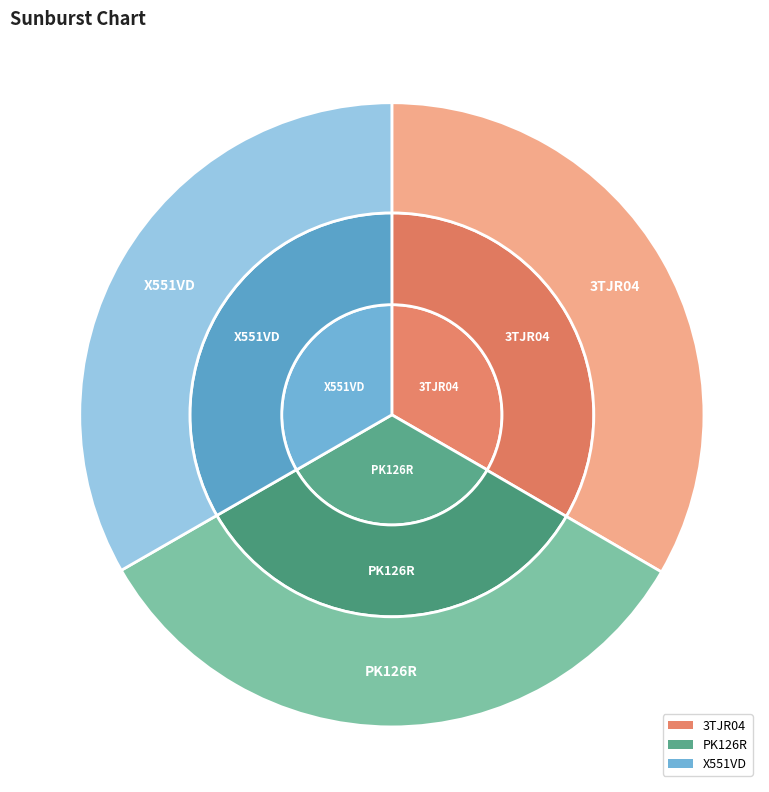

The 3TJR04 slice represents 41% of the pie. True or false?

False